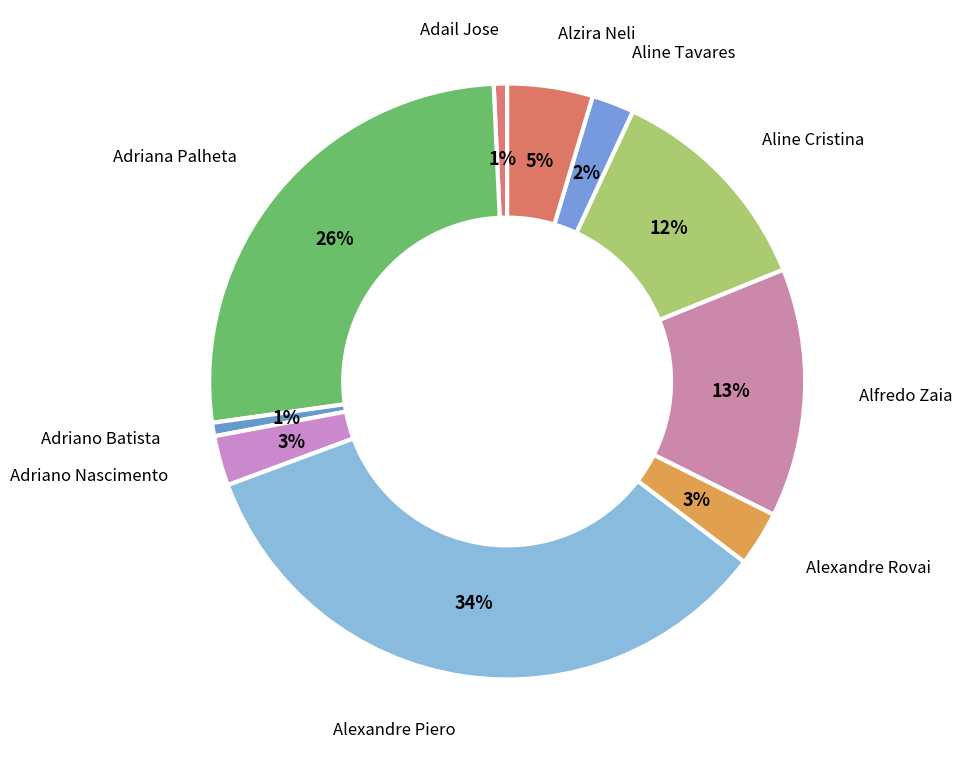

How many segments does this pie chart have?

10